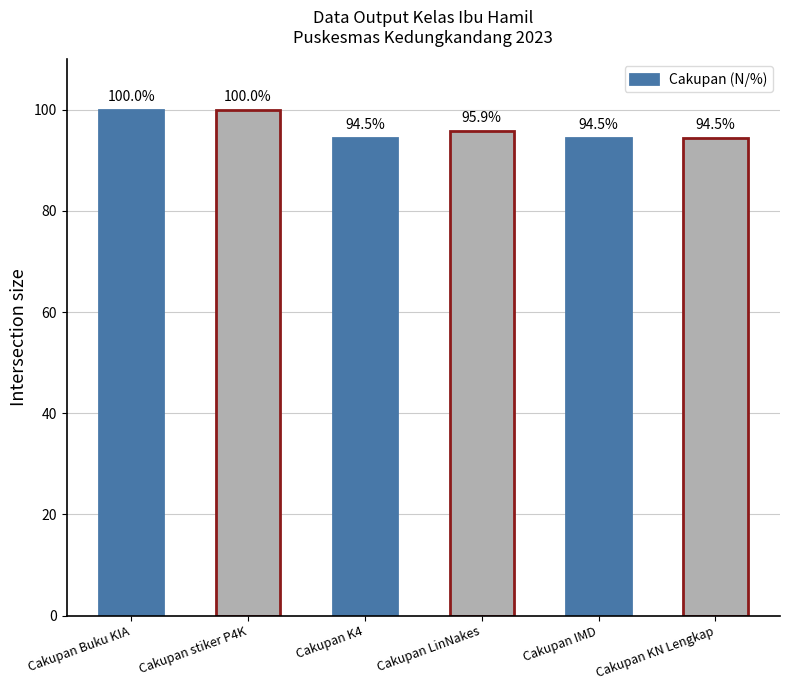

Reading left to right, list all the values displayed in this chart.

Cakupan Buku KIA=100.0	Cakupan stiker P4K=100.0	Cakupan K4=94.5	Cakupan LinNakes=95.9	Cakupan IMD=94.5	Cakupan KN Lengkap=94.5